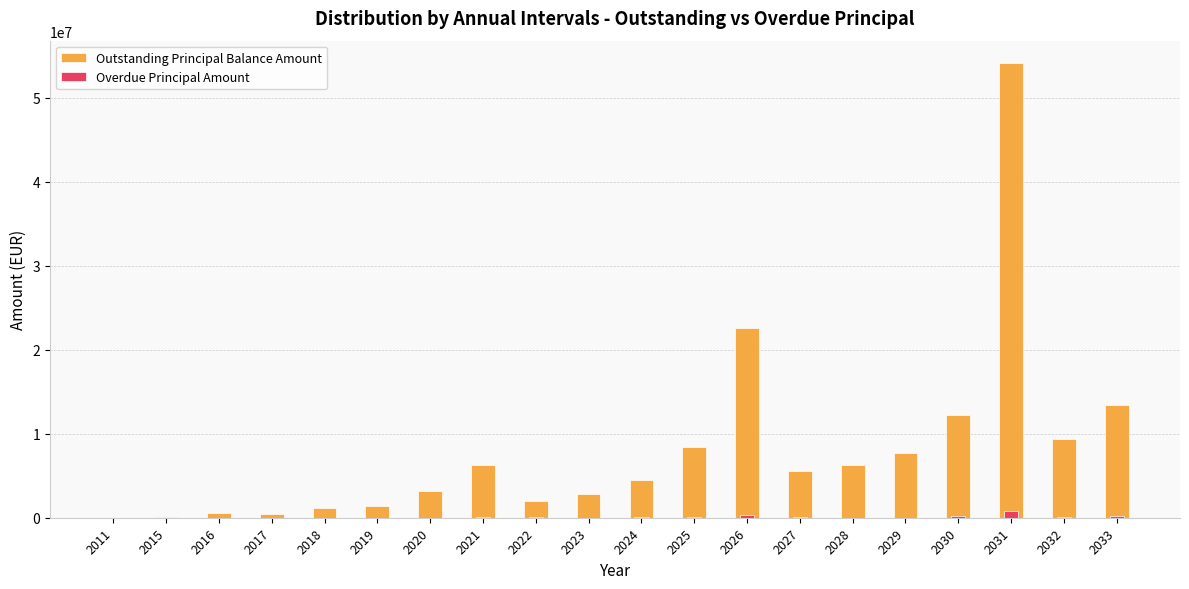

List the labels in order of Outstanding Principal Balance Amount value, largest first.

2031, 2026, 2033, 2030, 2032, 2025, 2029, 2021, 2028, 2027, 2024, 2020, 2023, 2022, 2019, 2018, 2016, 2017, 2015, 2011